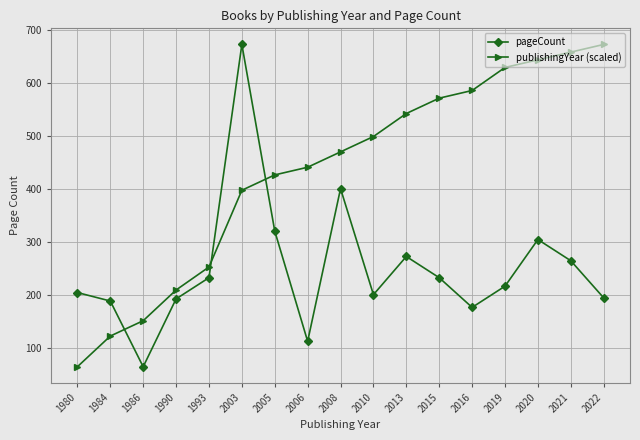

How many times do pageCount and publishingYear (scaled) cross each other?

3